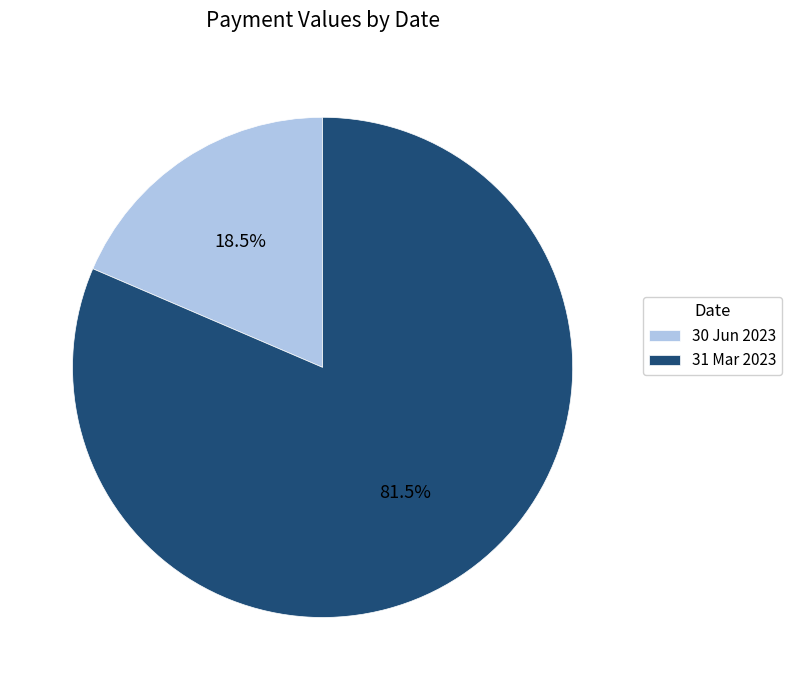

How many slices are in this pie chart?

2